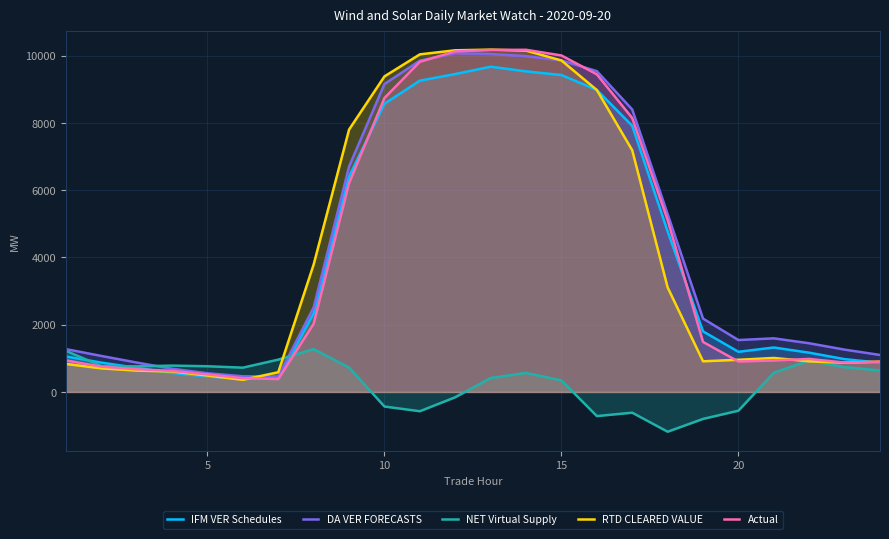

Is it true that RTD CLEARED VALUE equals 3899.1 at 10?

False